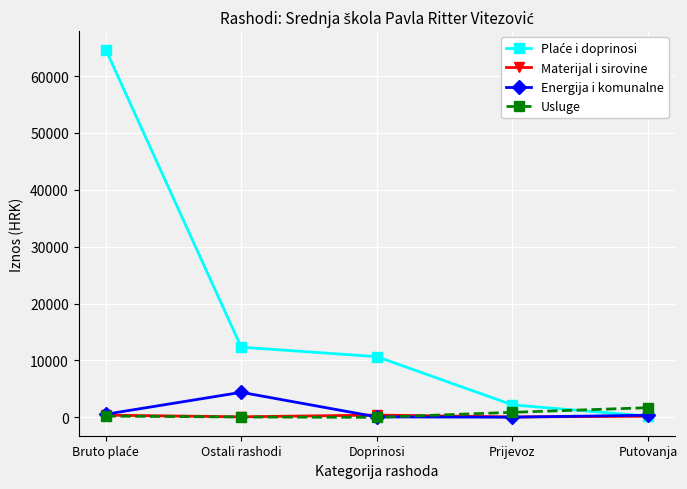

What is the average value of the Usluge series?

571.5